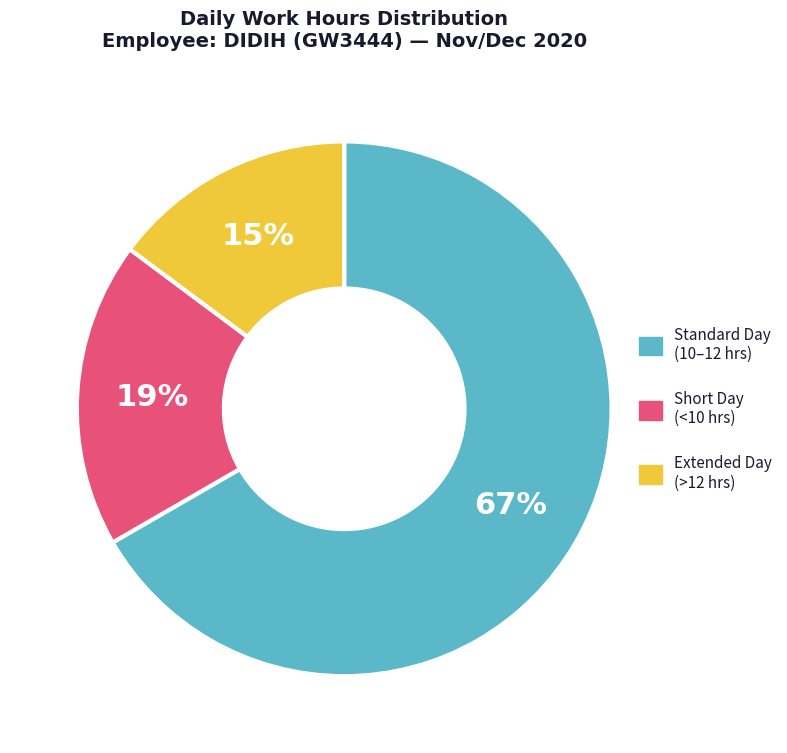

To the nearest percent, what is the average slice percentage?

33%